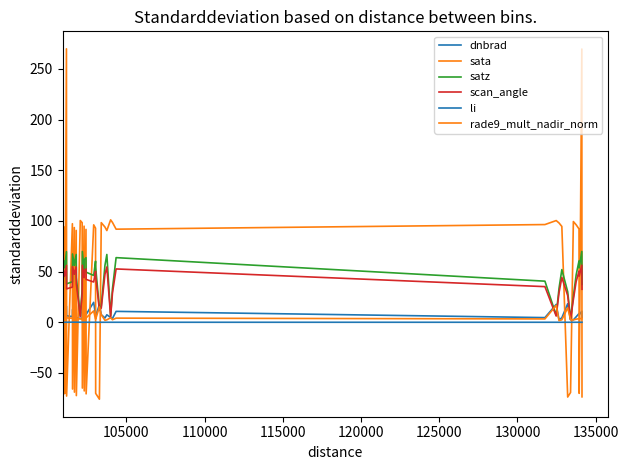

Does the chart display data point markers on the line(s)?

No